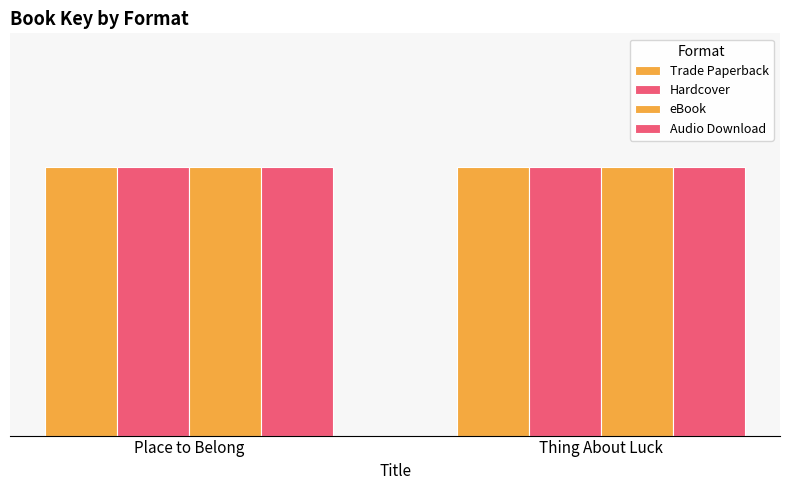

What is the sum of all eBook values?

198241473